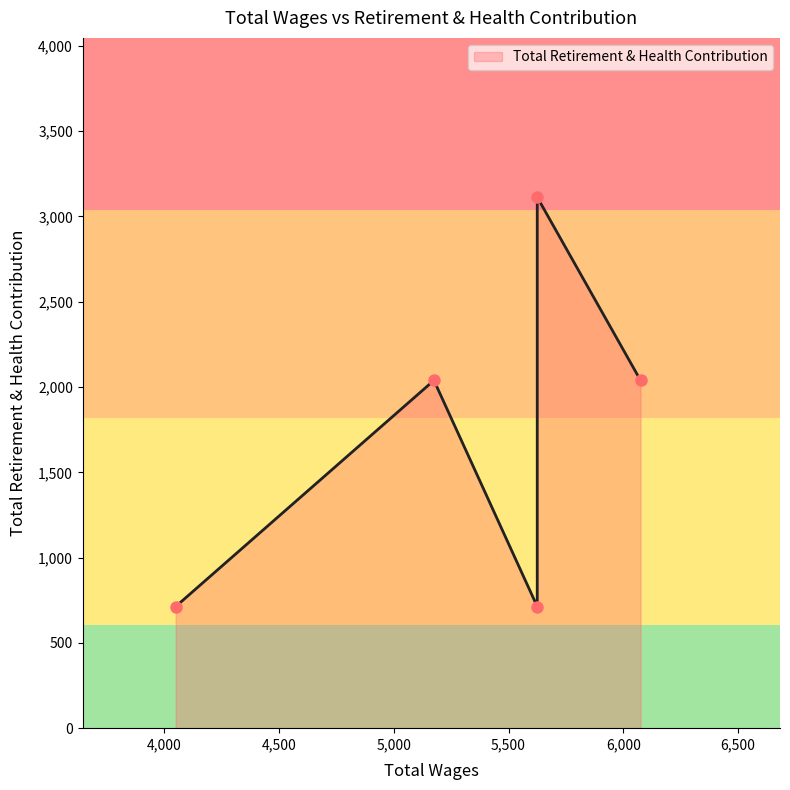

The chart shows a value of 713 at 5625.0. True or false?

True